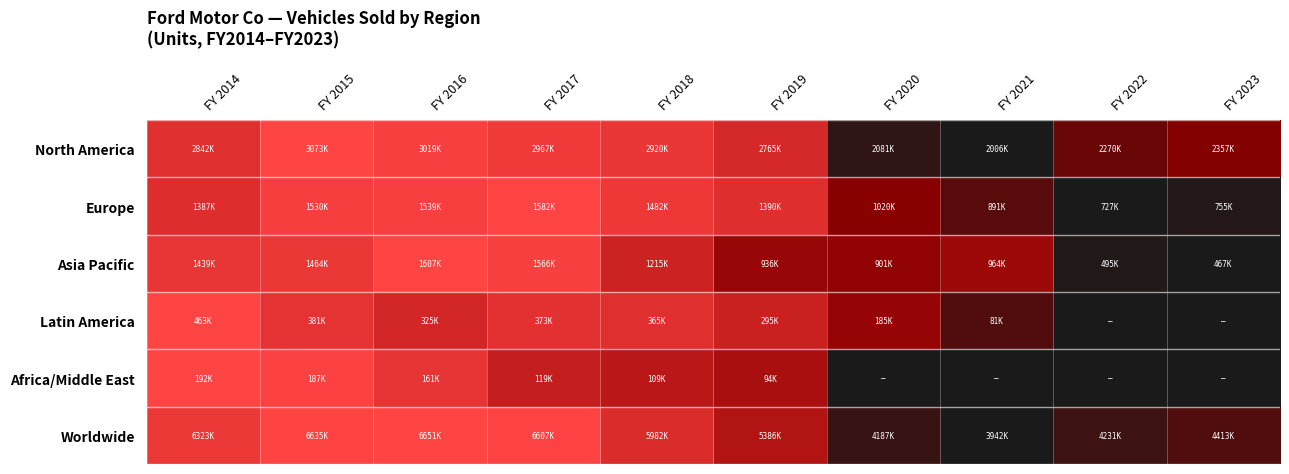

How many distinct data groups are displayed?

6